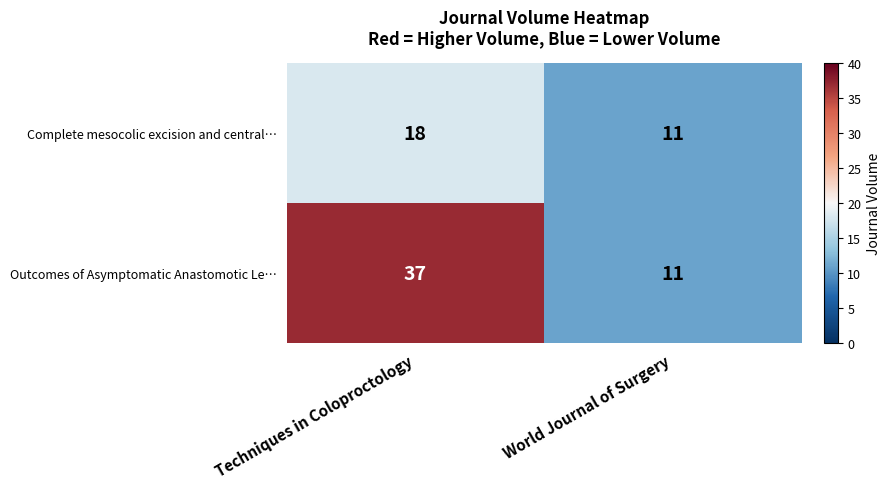

Which label corresponds to the smallest value in the chart?

World Journal of Surgery